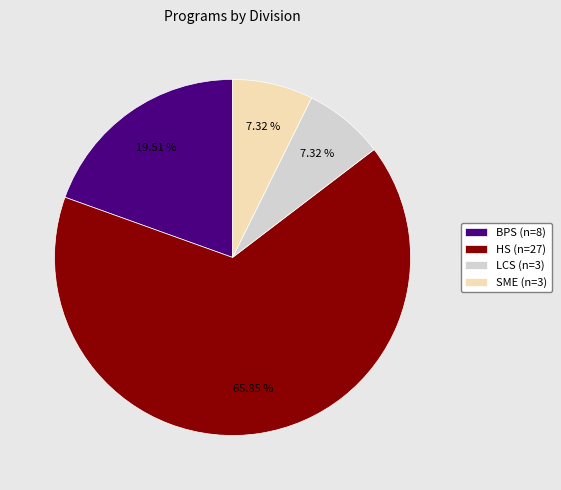

What is the ratio of the value at LCS (n=3) to the value at SME (n=3)?

1.0